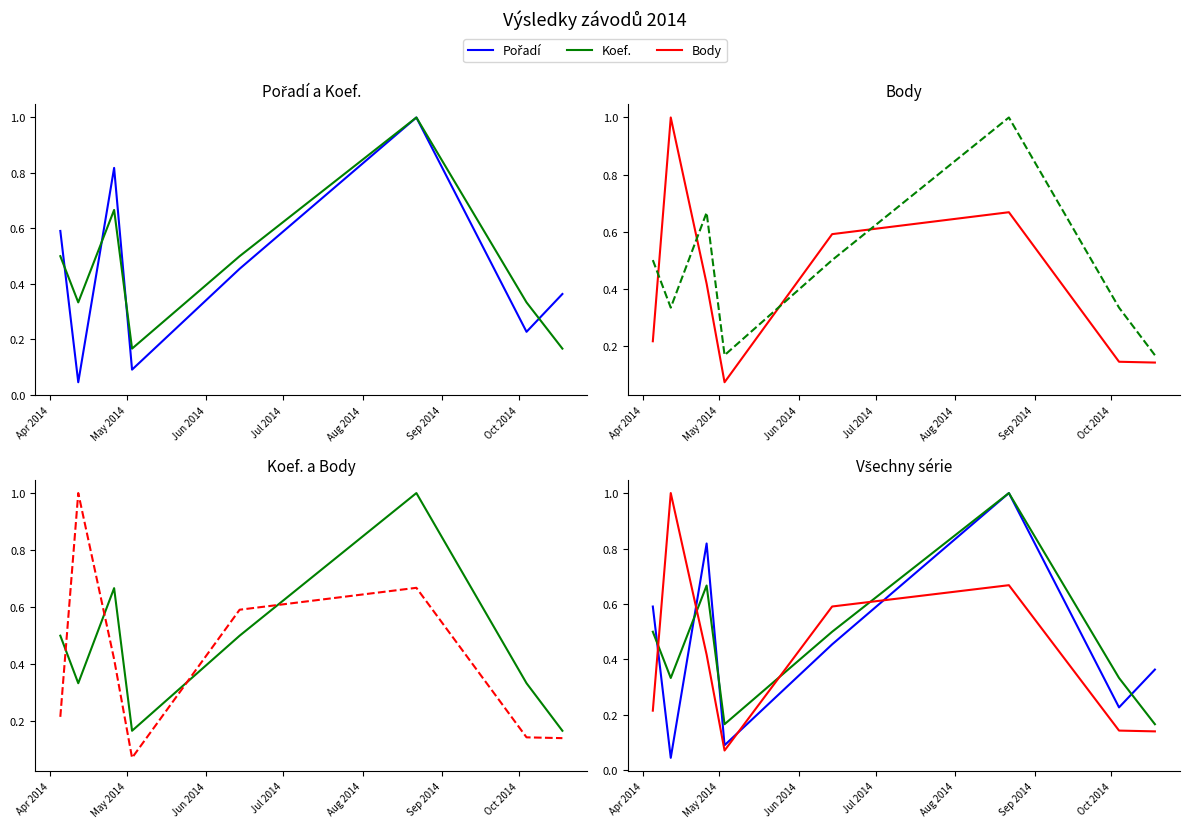

What is the maximum value for Koef.?

1.0